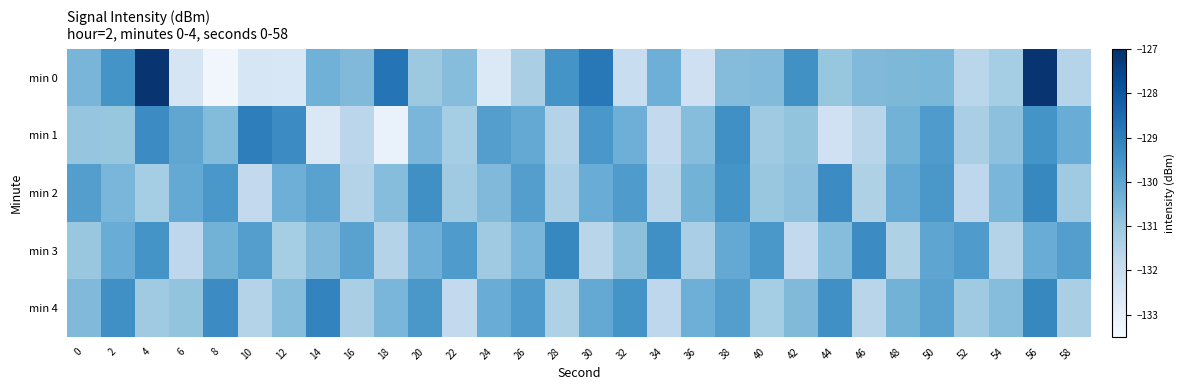

At 0, list the series in order from largest to smallest.

min 2, min 0, min 4, min 1, min 3